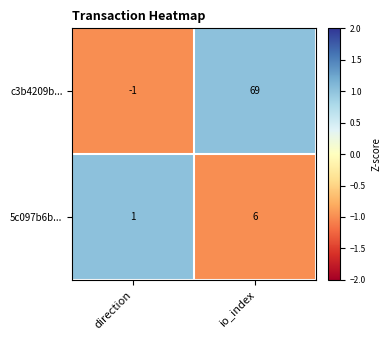

The c3b4209b... series shows 102 at io_index. True or false?

False